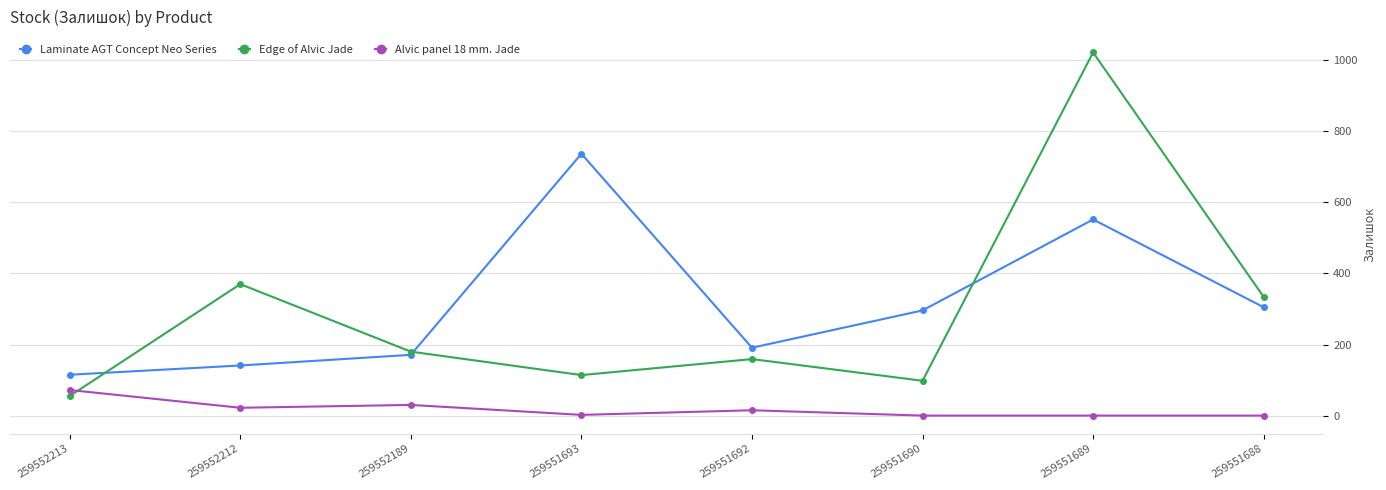

Is the value of Edge of Alvic Jade at 259552212 greater than the value of Alvic panel 18 mm. Jade at 259551693?

Yes